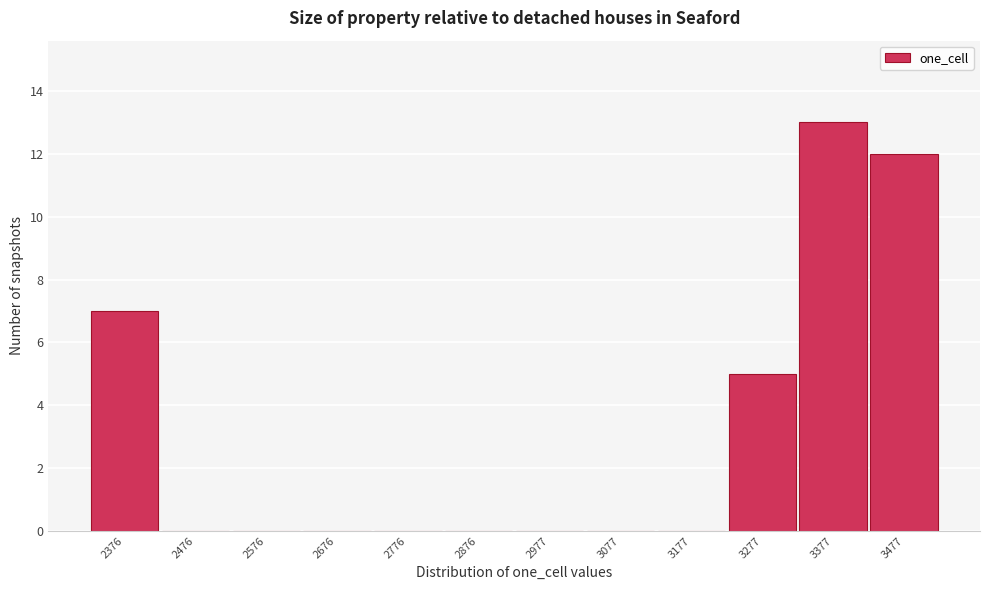

Reading left to right, extract all data points from this chart.

2376=7	2476=0	2576=0	2676=0	2776=0	2876=0	2977=0	3077=0	3177=0	3277=5	3377=13	3477=12